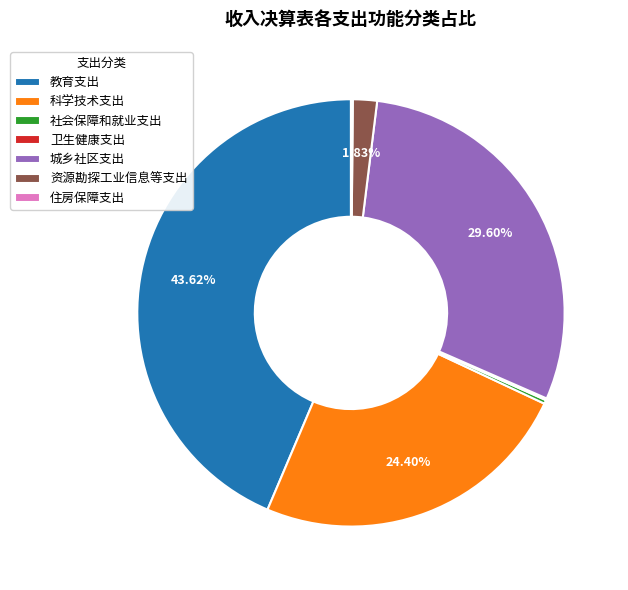

Is there a majority slice in this chart?

No